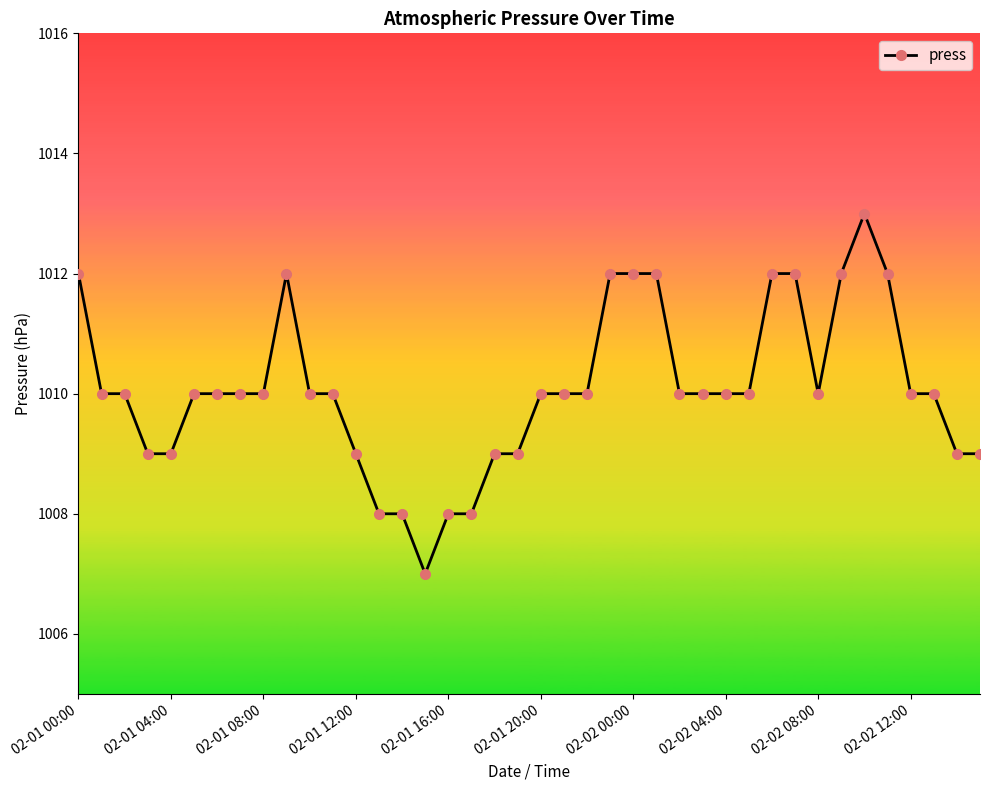

How many values are between 1009 and 1012?

34